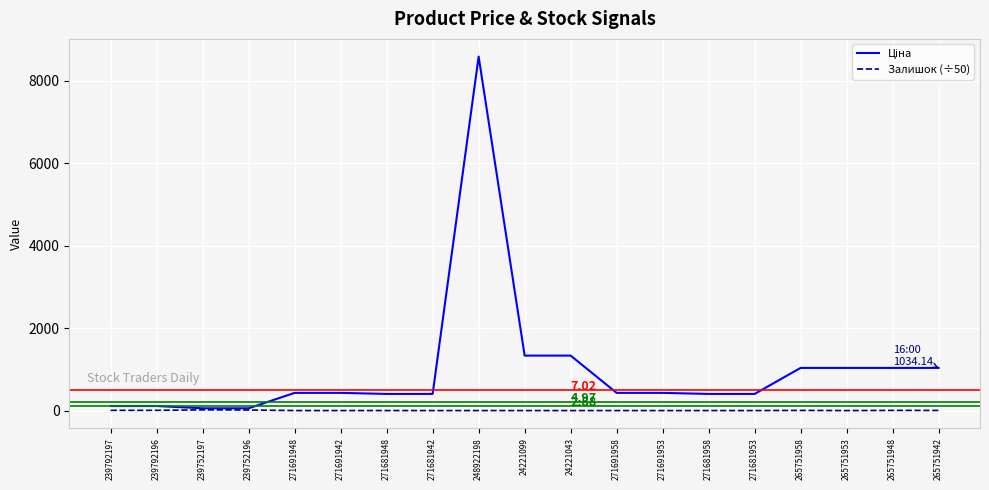

At which category is the sum across all series the highest?

248922198